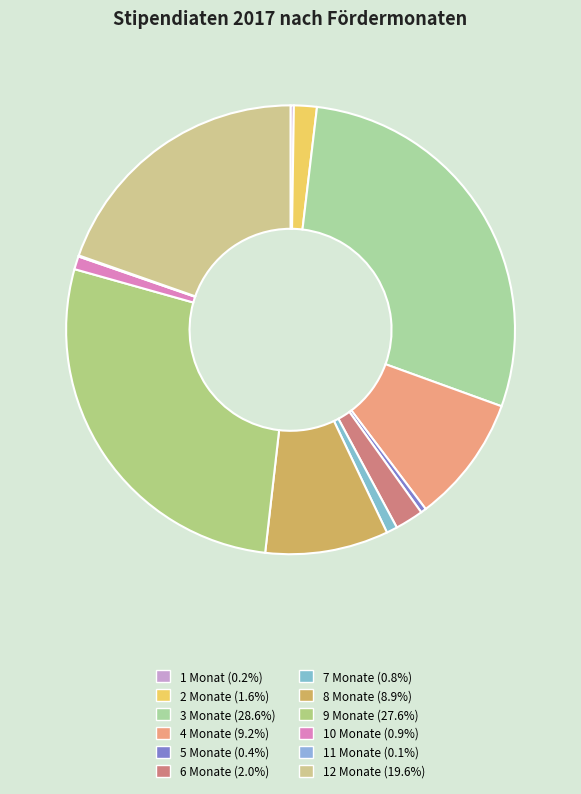

Does any single category account for the majority?

No